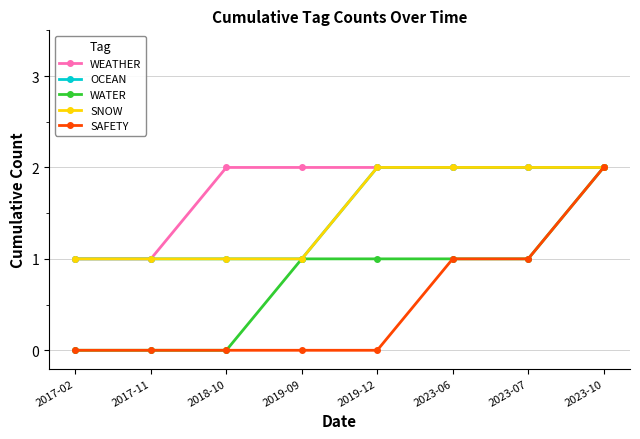

What is the value of the WATER point at the 4th from the left?

1